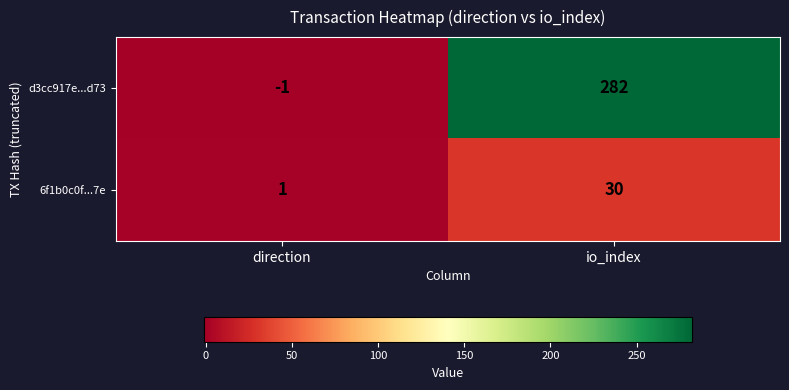

What is the spread (max minus min) of values at direction?

2